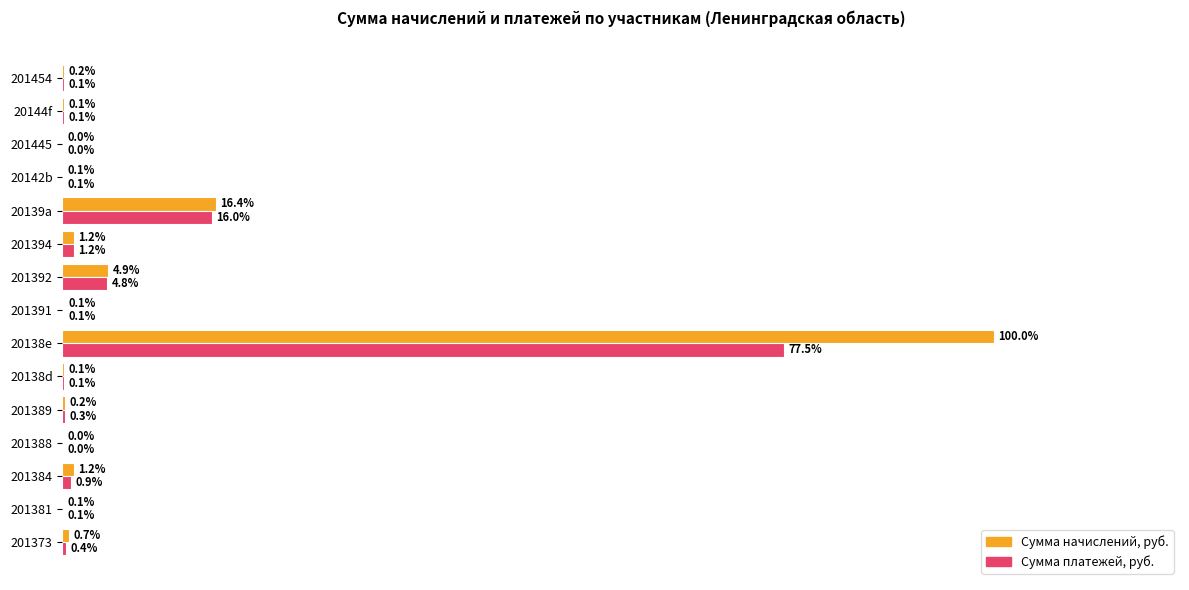

What are all the series names shown in the legend?

Сумма начислений, руб., Сумма платежей, руб.